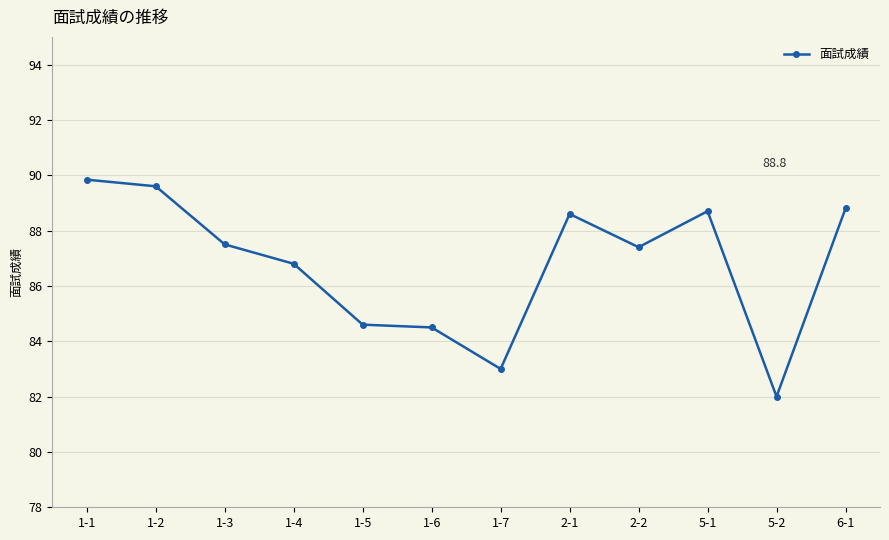

Reading right to left, transcribe all the data shown in this chart.

88.8	82.0	88.7	87.4	88.6	83.0	84.5	84.6	86.8	87.5	89.6	89.8